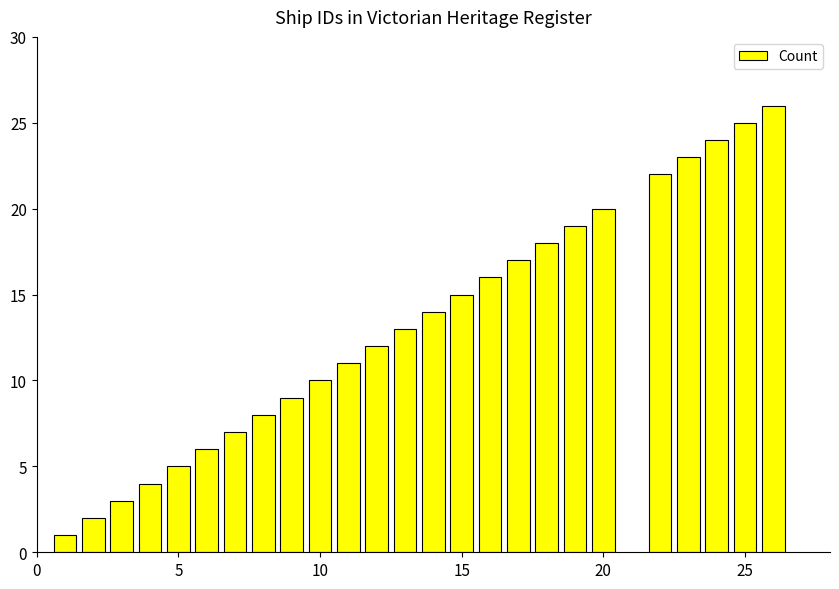

What is the minimum value shown in the chart?

1